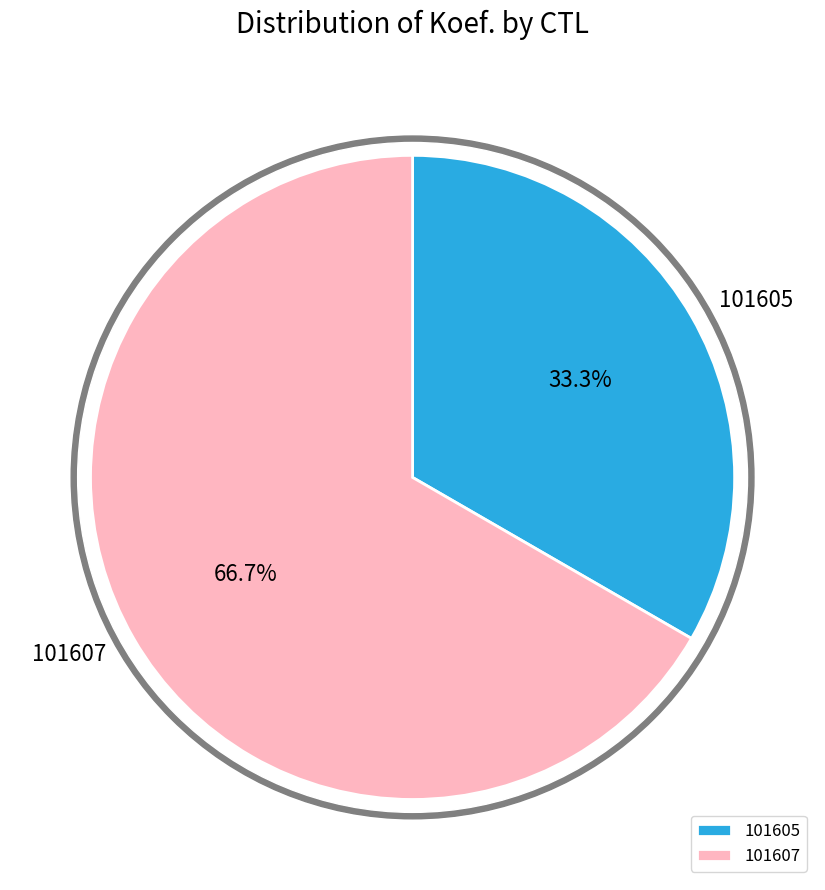

Do 101607 and 101605 together represent more than half of the pie?

Yes